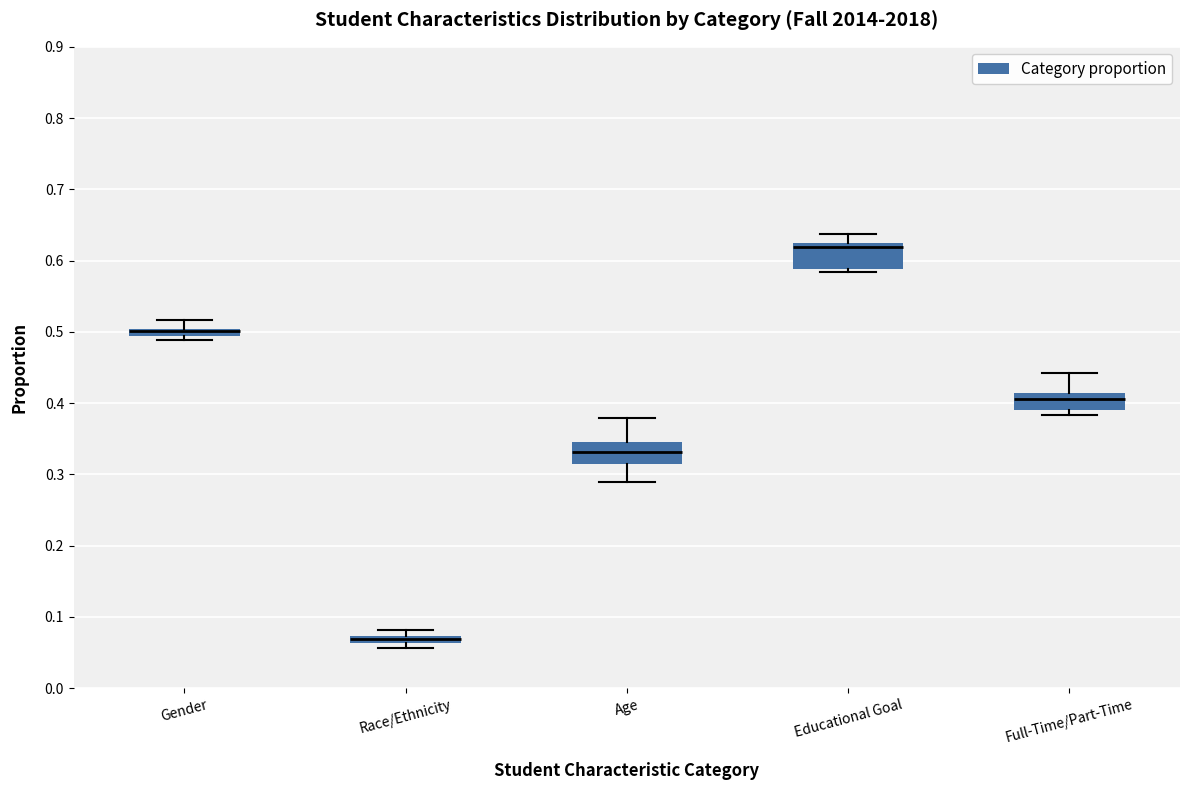

Where is the upper edge of the box for Race/Ethnicity on the y-axis? The values are not printed on the chart, so give them approximately, as read against the axis.

0.07